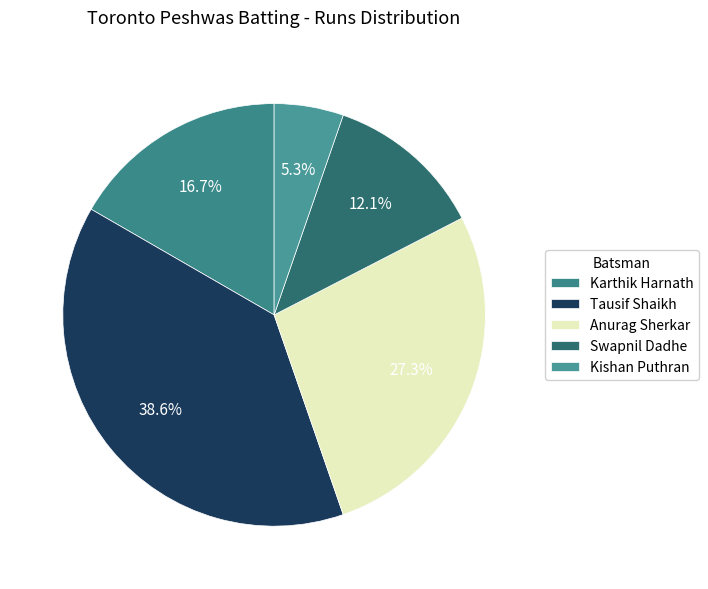

What is the change in value from Tausif Shaikh to Anurag Sherkar?

-15